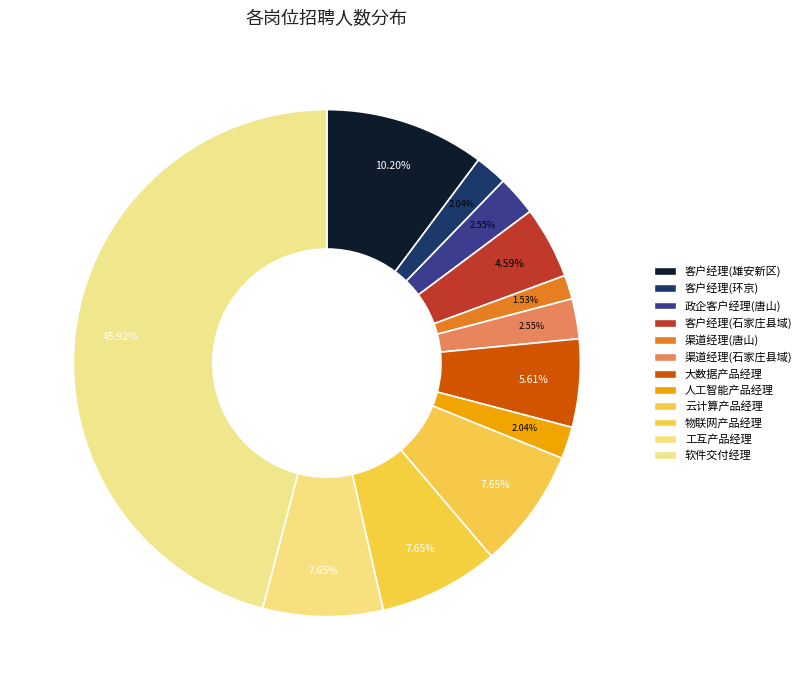

Between 物联网产品经理 and 软件交付经理, which is larger?

软件交付经理